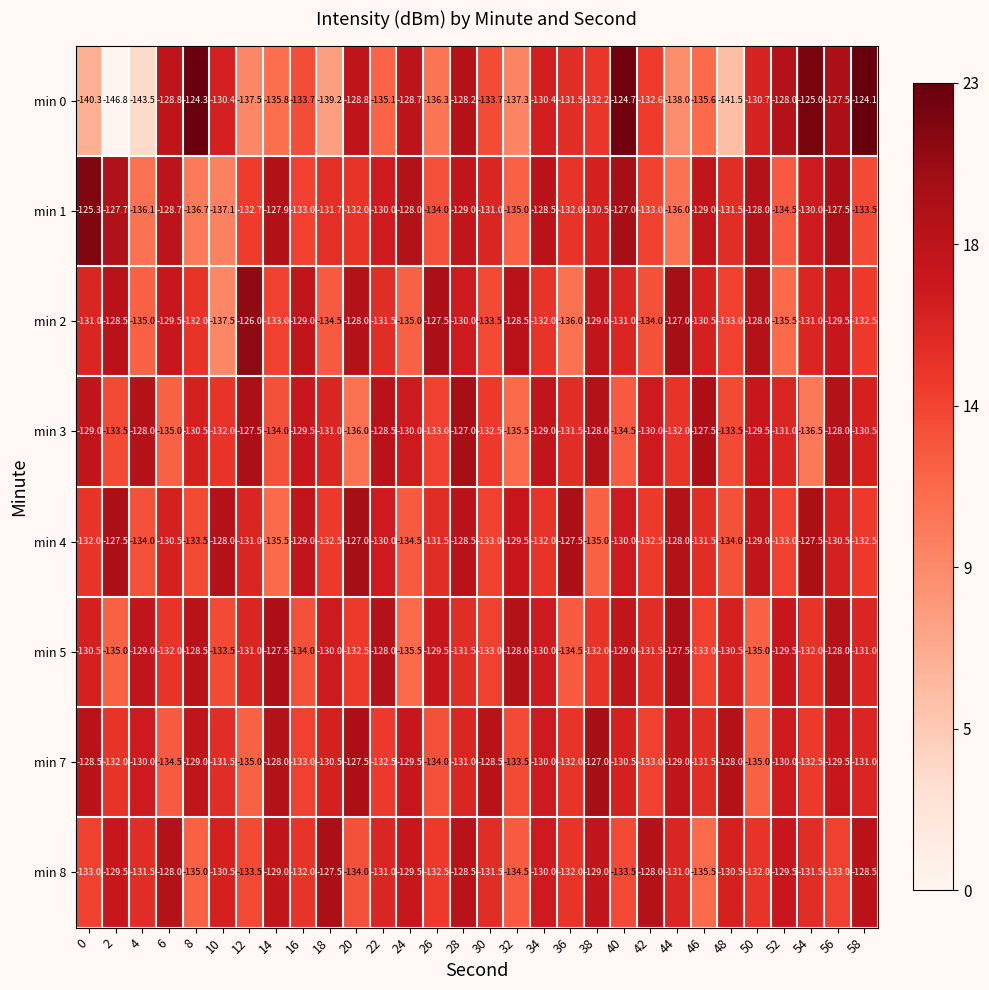

What is the approximate value of min 0 at 48?

-141.5